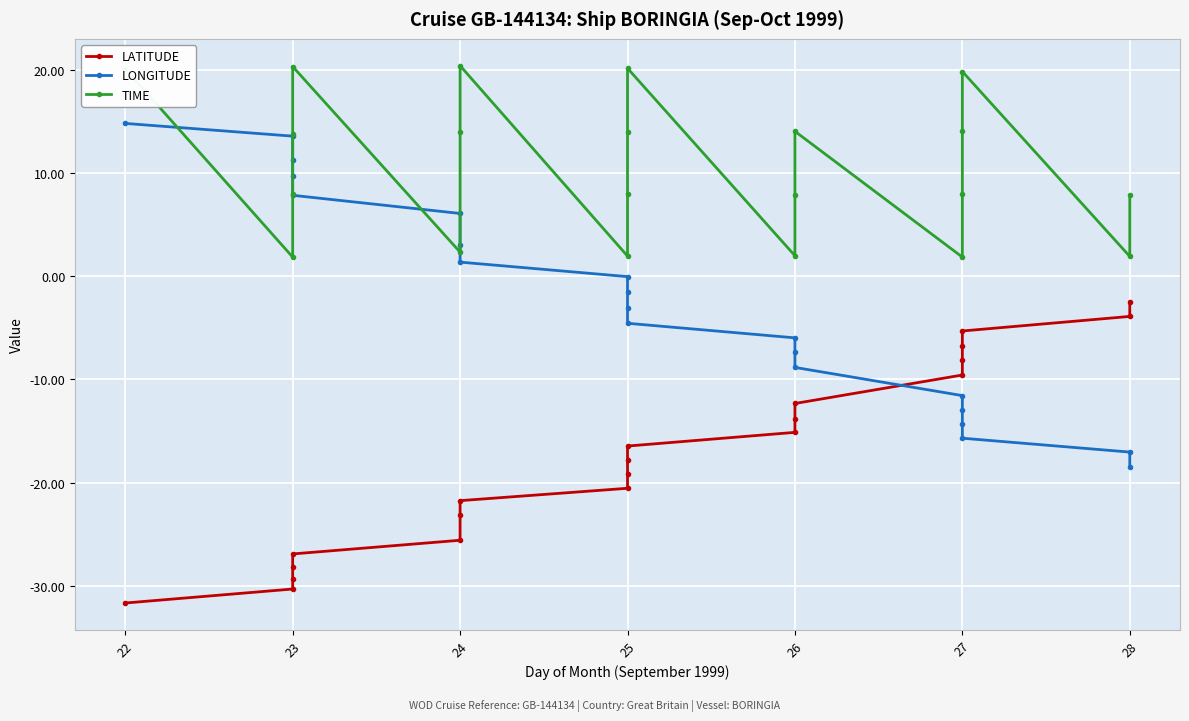

True or false: LATITUDE and TIME intersect in this chart.

False